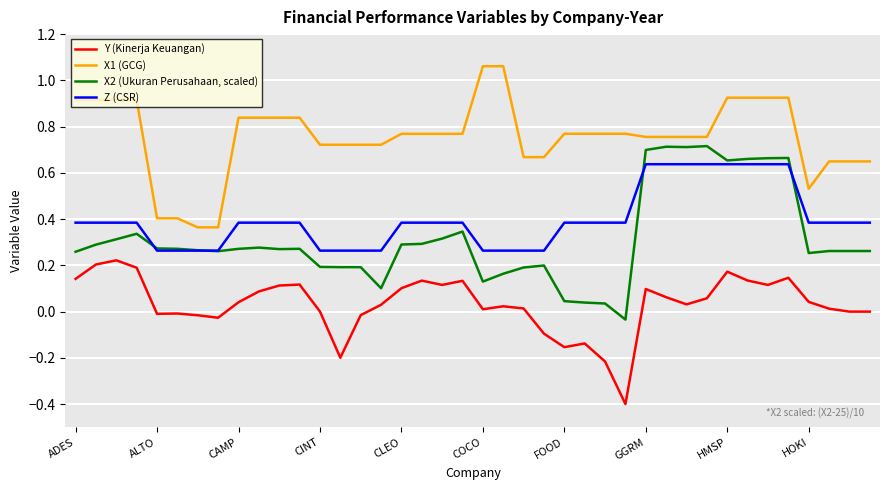

What is the smallest value displayed?

-0.4